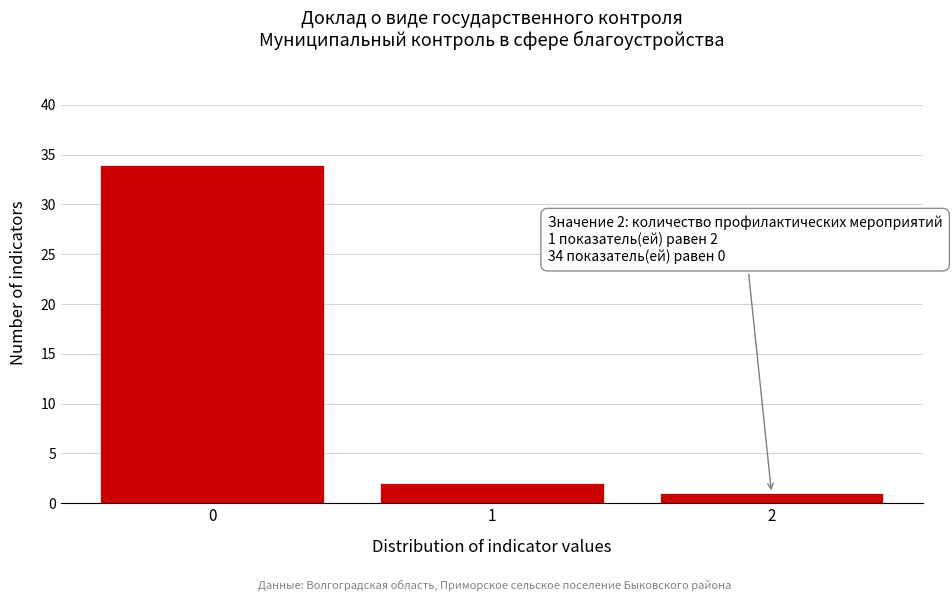

Reading left to right, what are all the values shown in this chart?

34	2	1